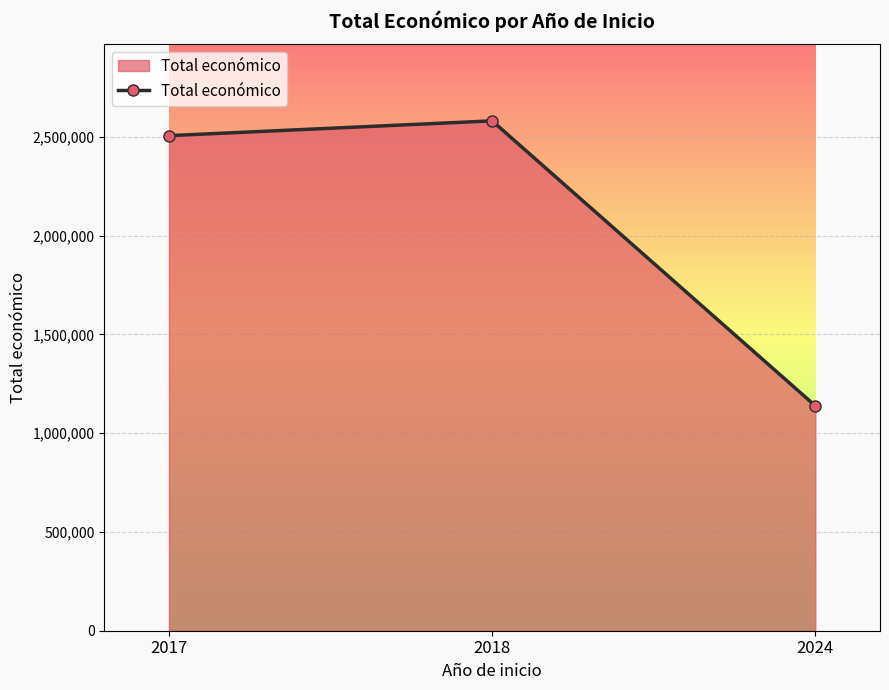

Count the number of categories in the chart.

3